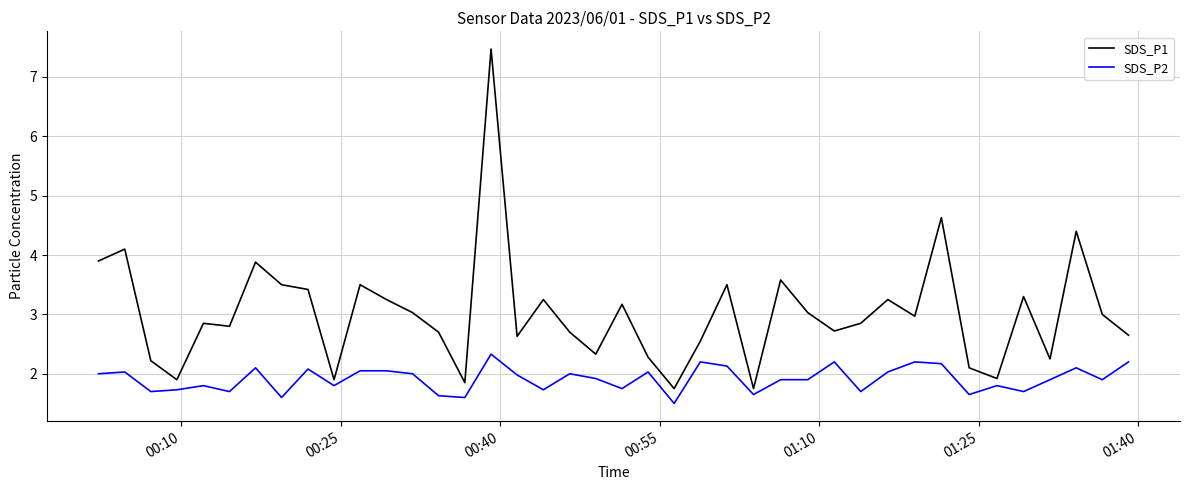

Rank the series by their average value, from lowest to highest.

SDS_P2, SDS_P1